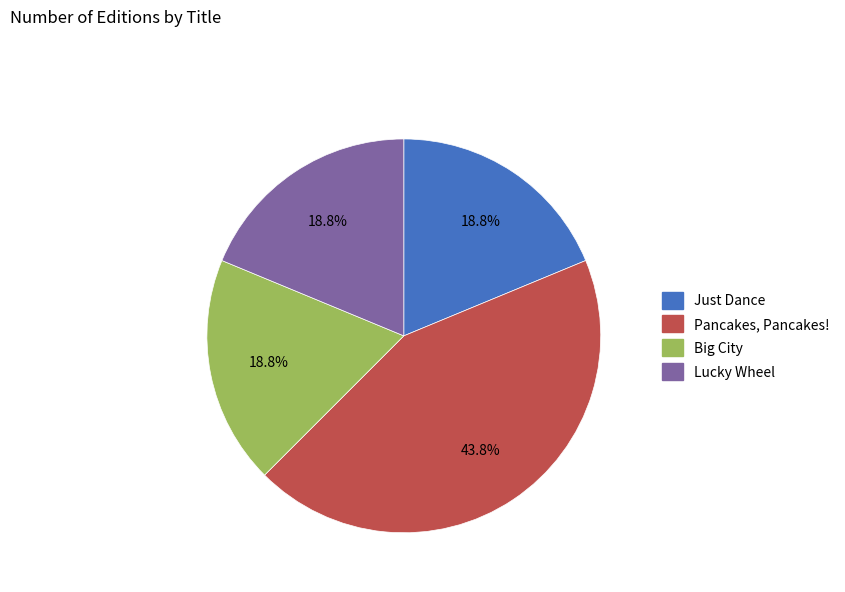

What is the total percentage of Big City and Just Dance?

37.5%